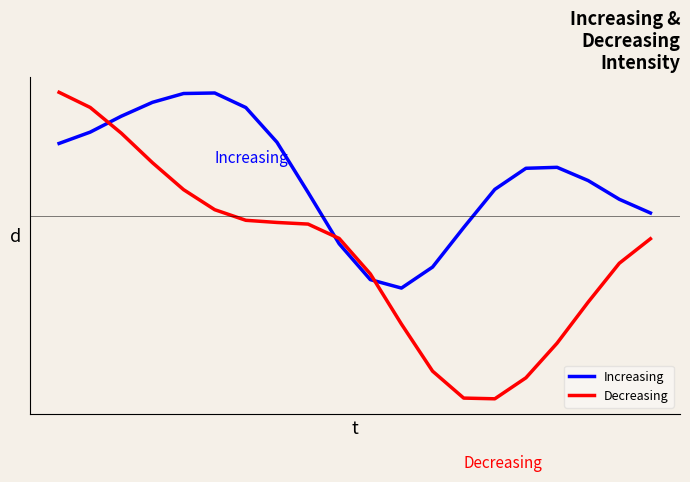

How many intersections are there between Increasing and Decreasing?

3